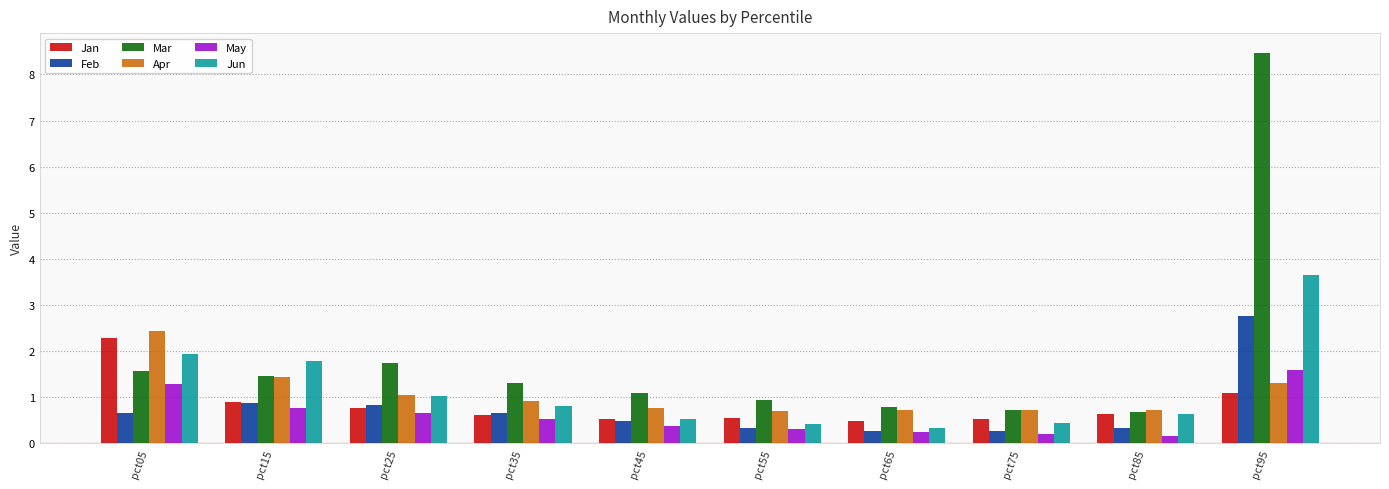

What is the sum of the May values at pct25 and pct65?

0.9